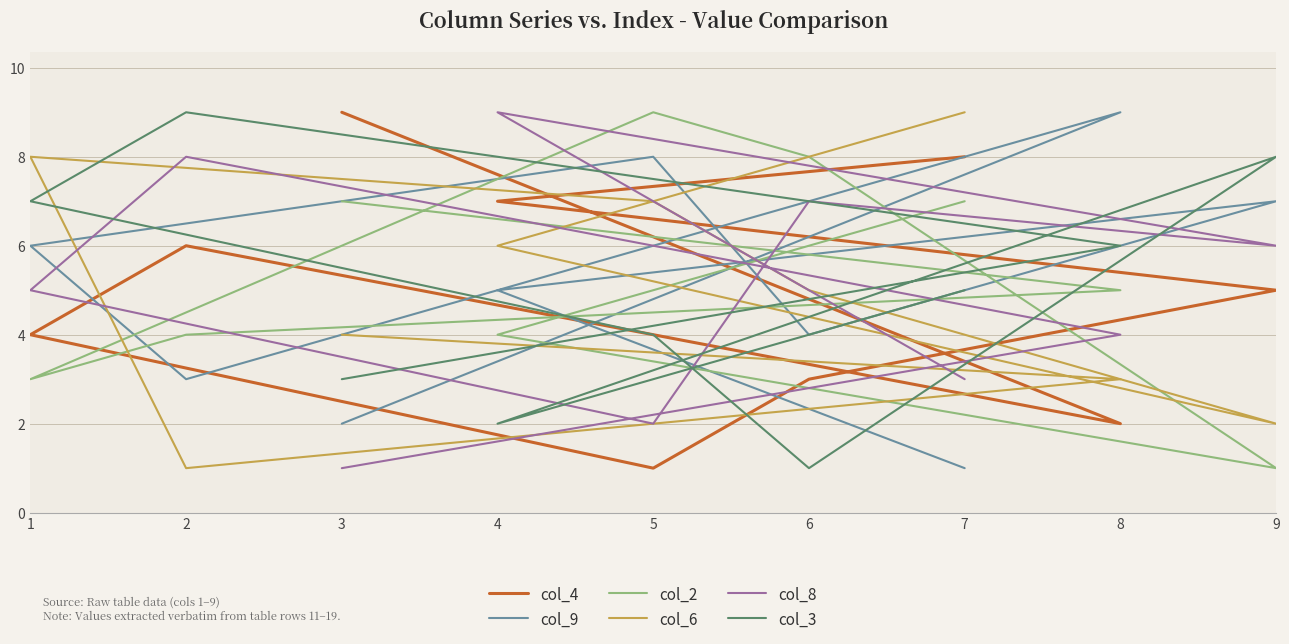

List the labels in order of col_6 value, smallest first.

2, 9, 8, 3, 6, 4, 5, 1, 7